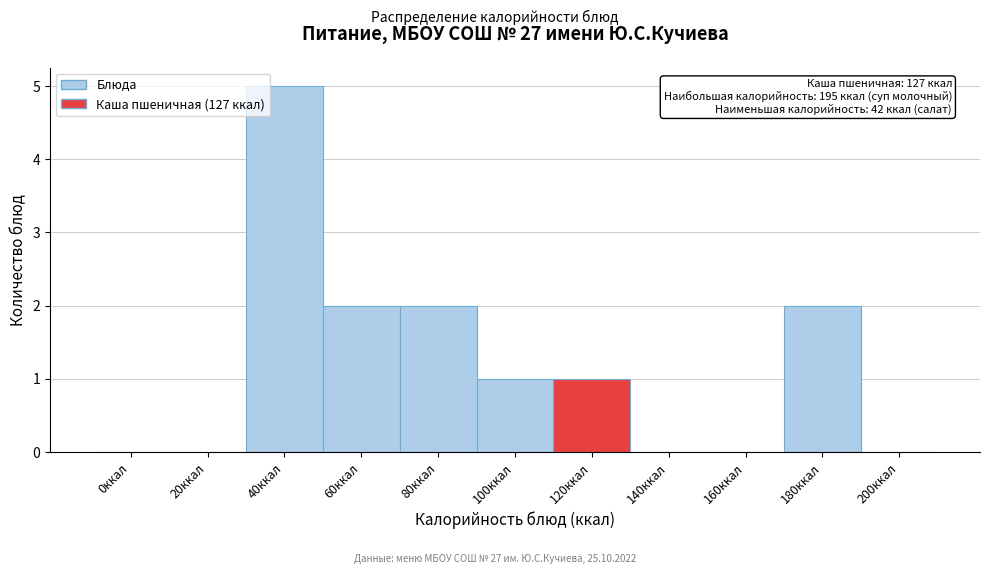

Reading left to right, extract all data points from this chart.

0ккал=0	20ккал=0	40ккал=5	60ккал=2	80ккал=2	100ккал=1	120ккал=1	140ккал=0	160ккал=0	180ккал=2	200ккал=0